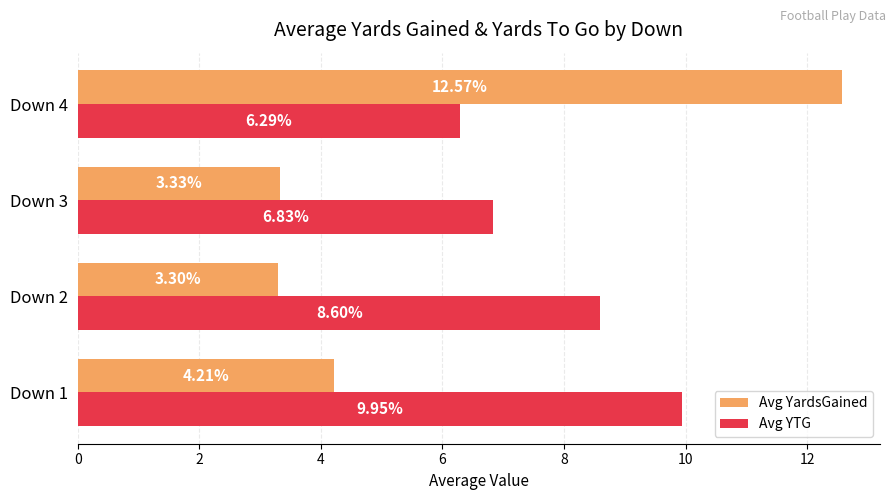

List the series in order of their overall mean, lowest first.

Avg YardsGained, Avg YTG